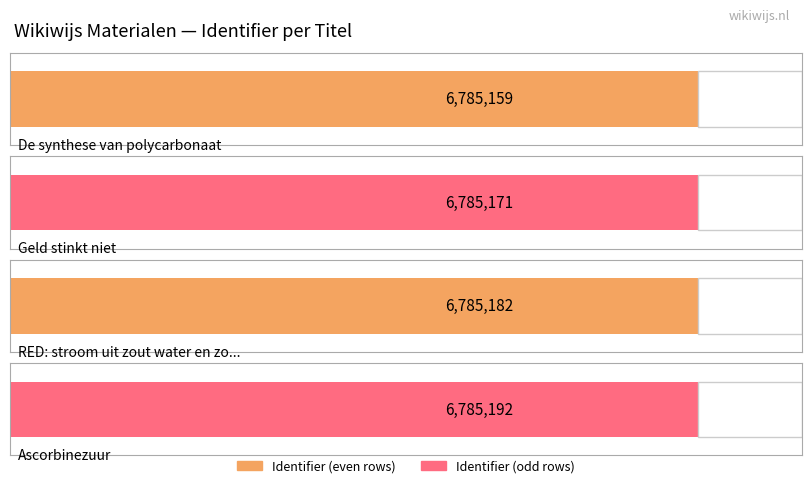

What is the sum of all values?

27140704